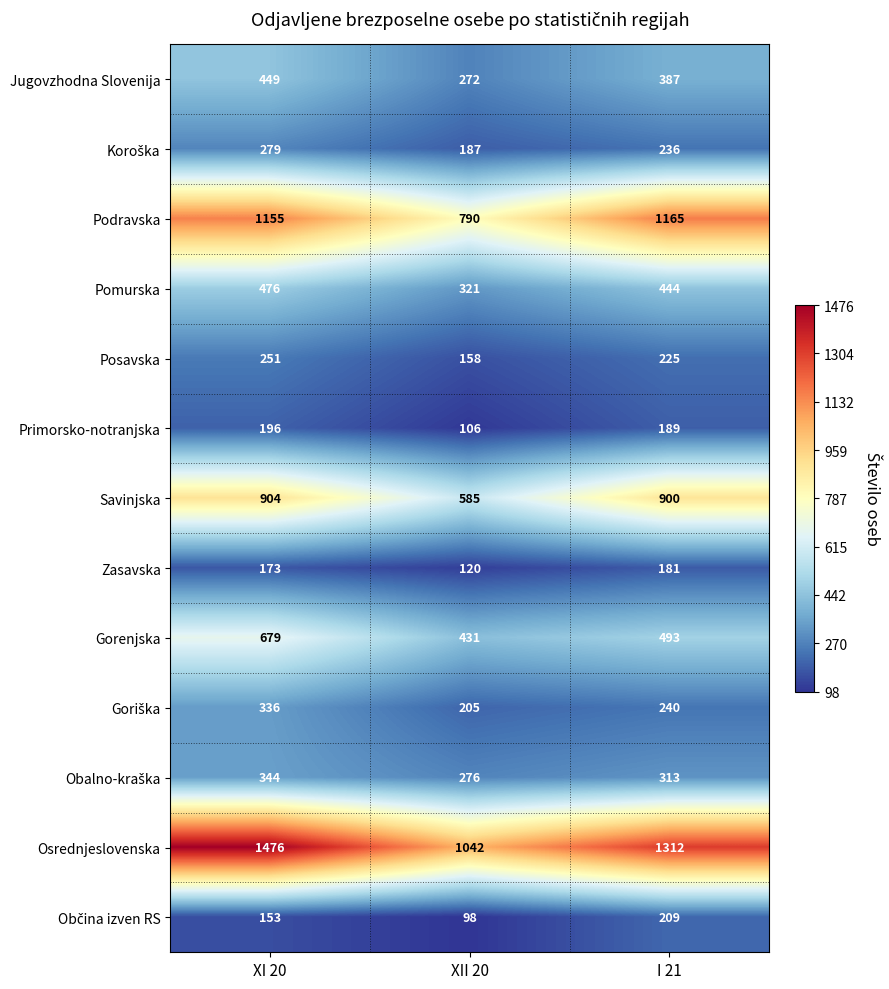

At which label does Posavska first exceed 225?

XI 20